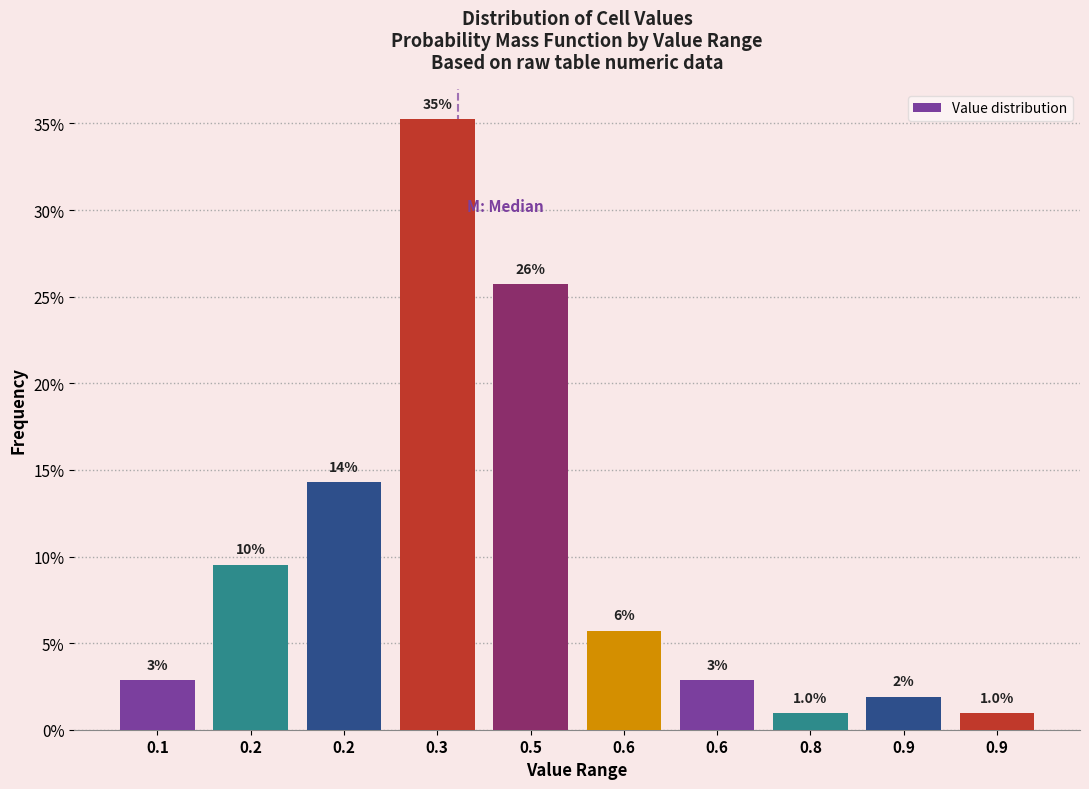

How many bars are there in total?

10